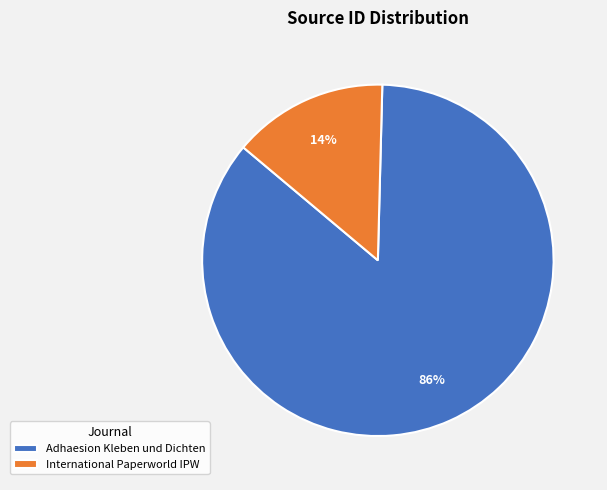

To the nearest percent, what percentage of the pie is Adhaesion Kleben und Dichten?

86%